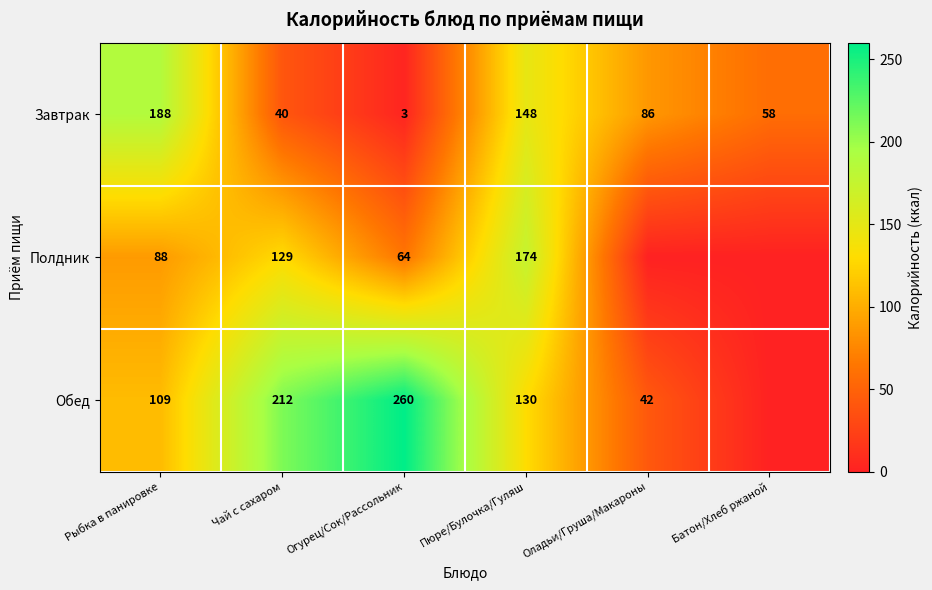

How many data points in Завтрак are less than 86?

3